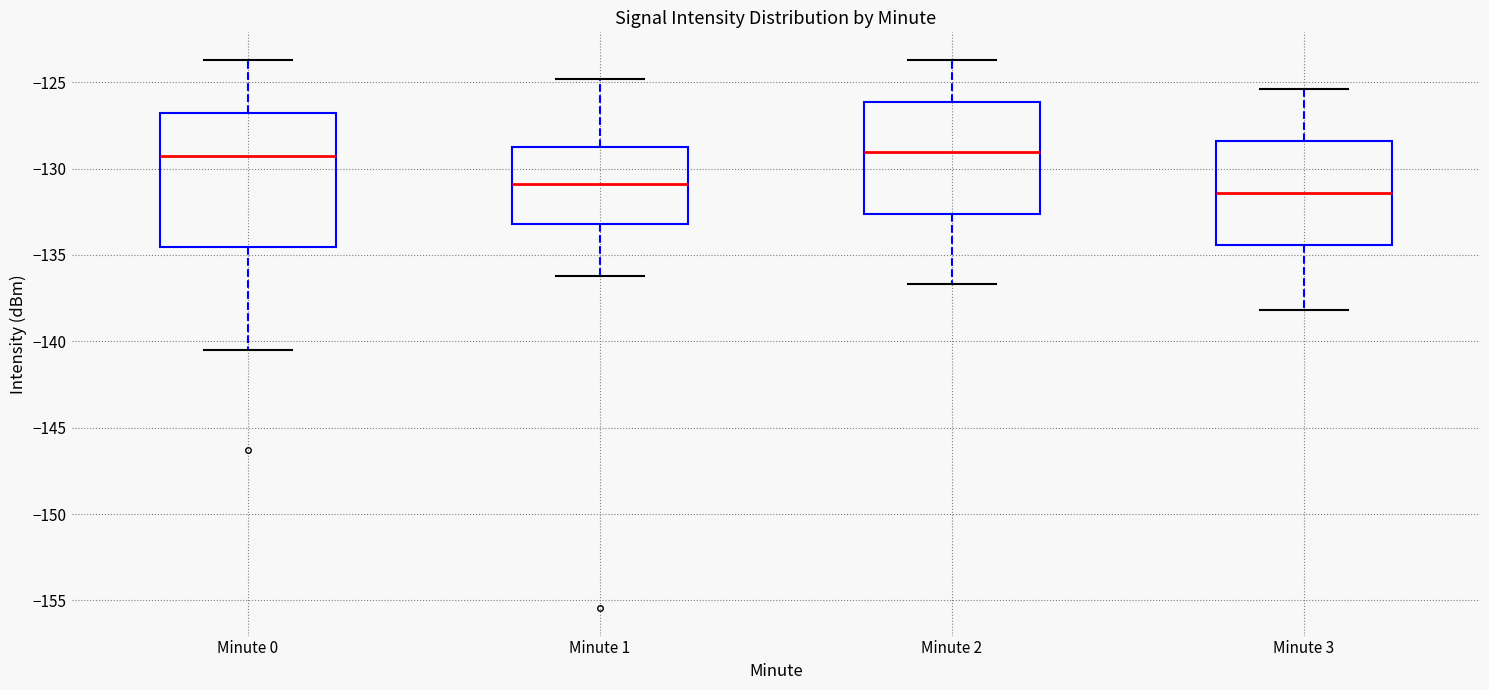

Which box has the lowest median line?

Minute 3